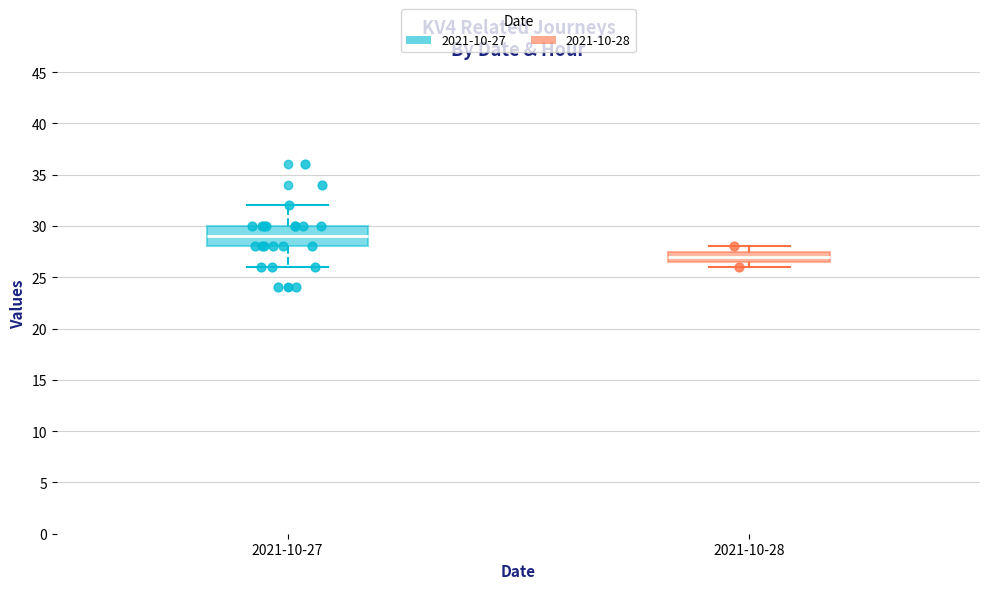

Which box's median line is the lowest?

2021-10-28